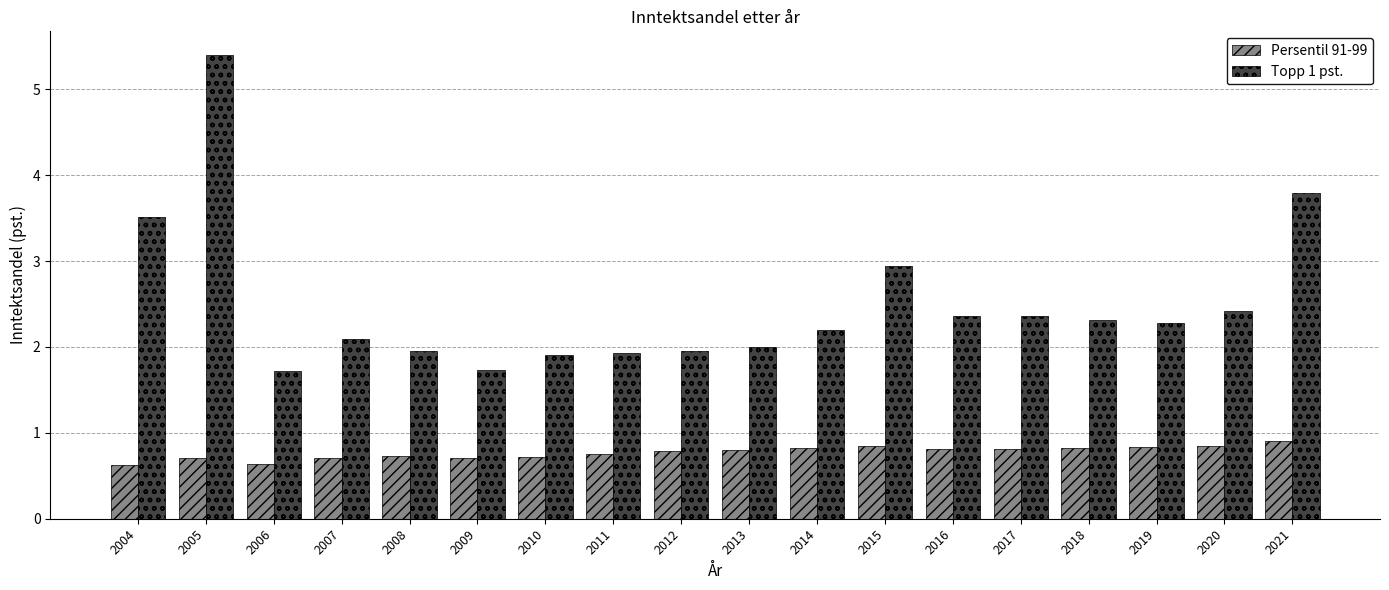

The value of Topp 1 pst. at 2014 is 2.2. True or false?

True